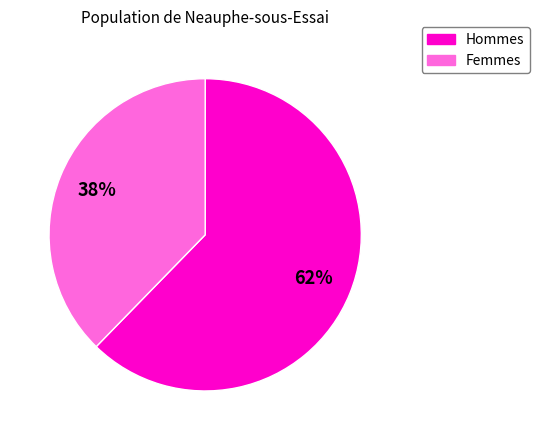

To the nearest percent, what is the average slice percentage?

50%